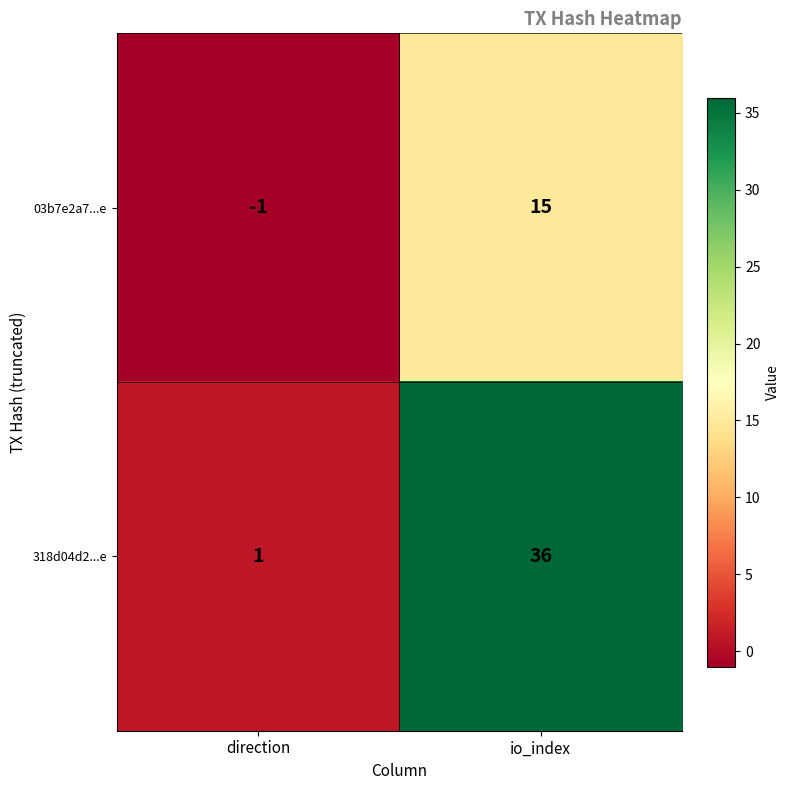

What is the difference between the highest and lowest values at io_index?

21